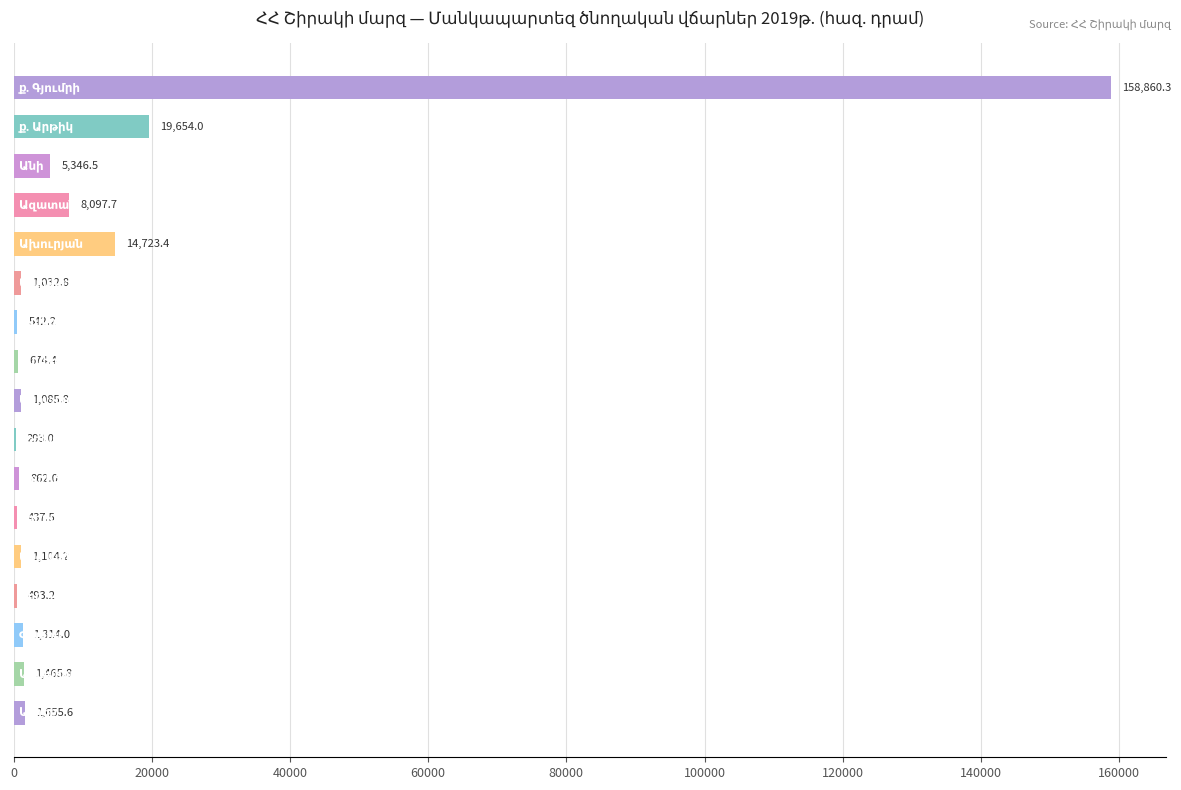

What is the maximum value shown in the chart?

158860.3